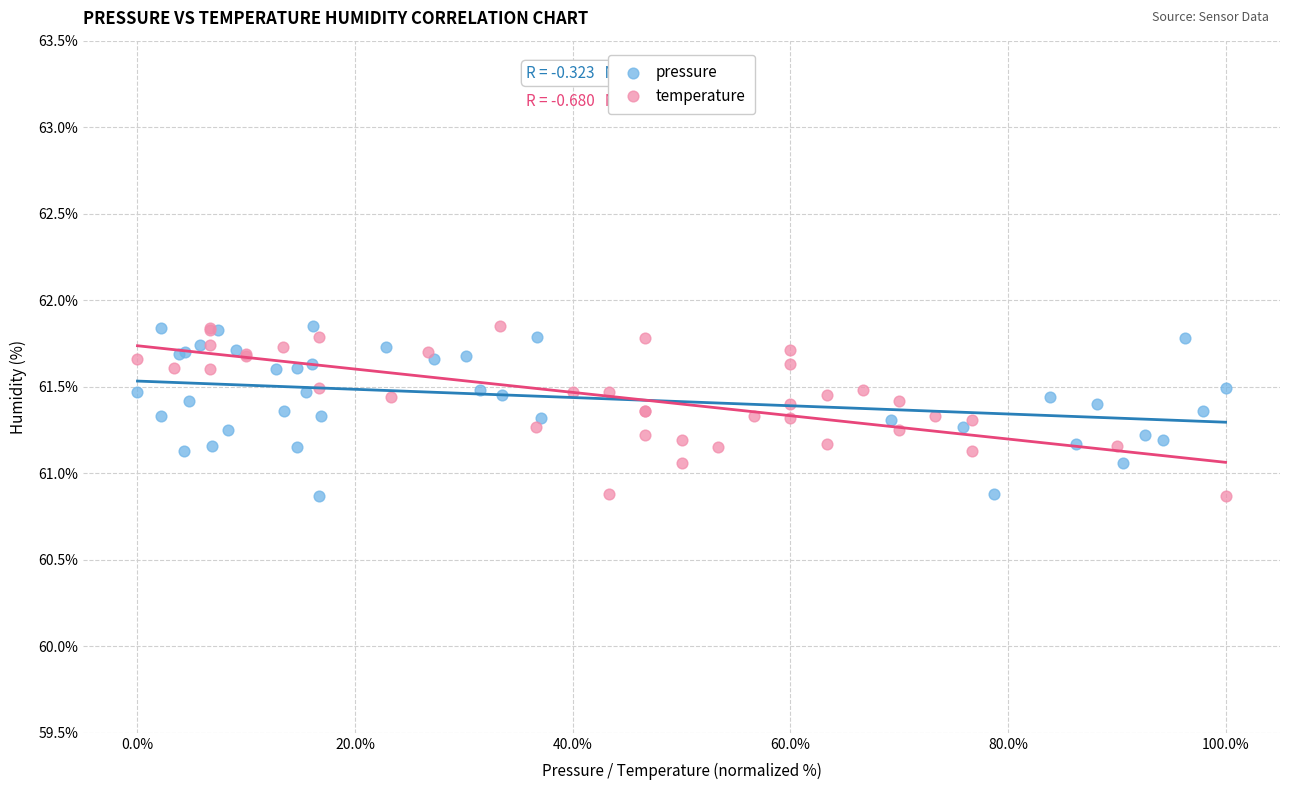

What are all the series names shown in the legend?

pressure, temperature